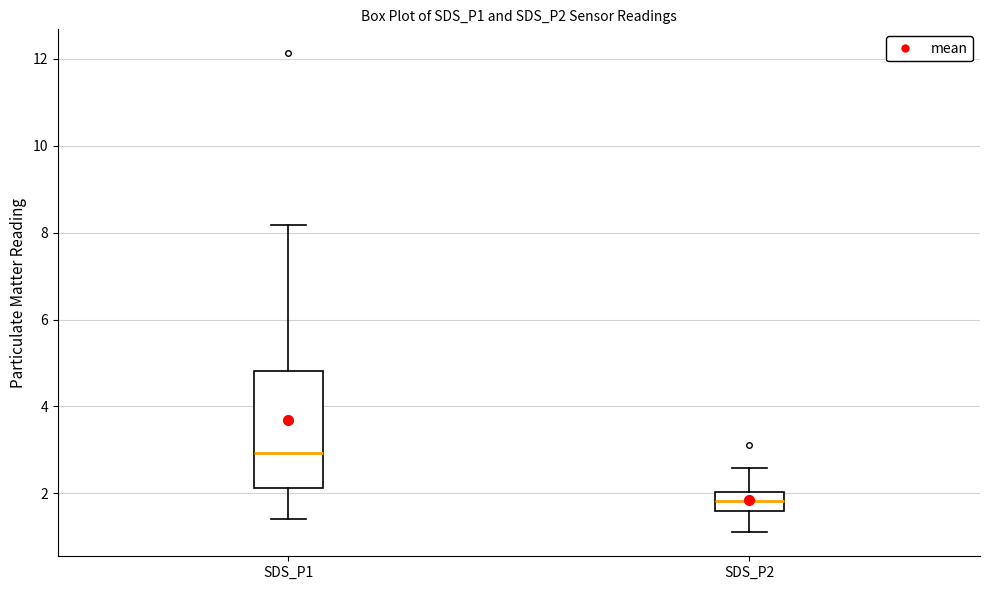

Where does the upper whisker of the box for SDS_P2 end on the y-axis? The values are not printed on the chart, so give them approximately, as read against the axis.

2.6